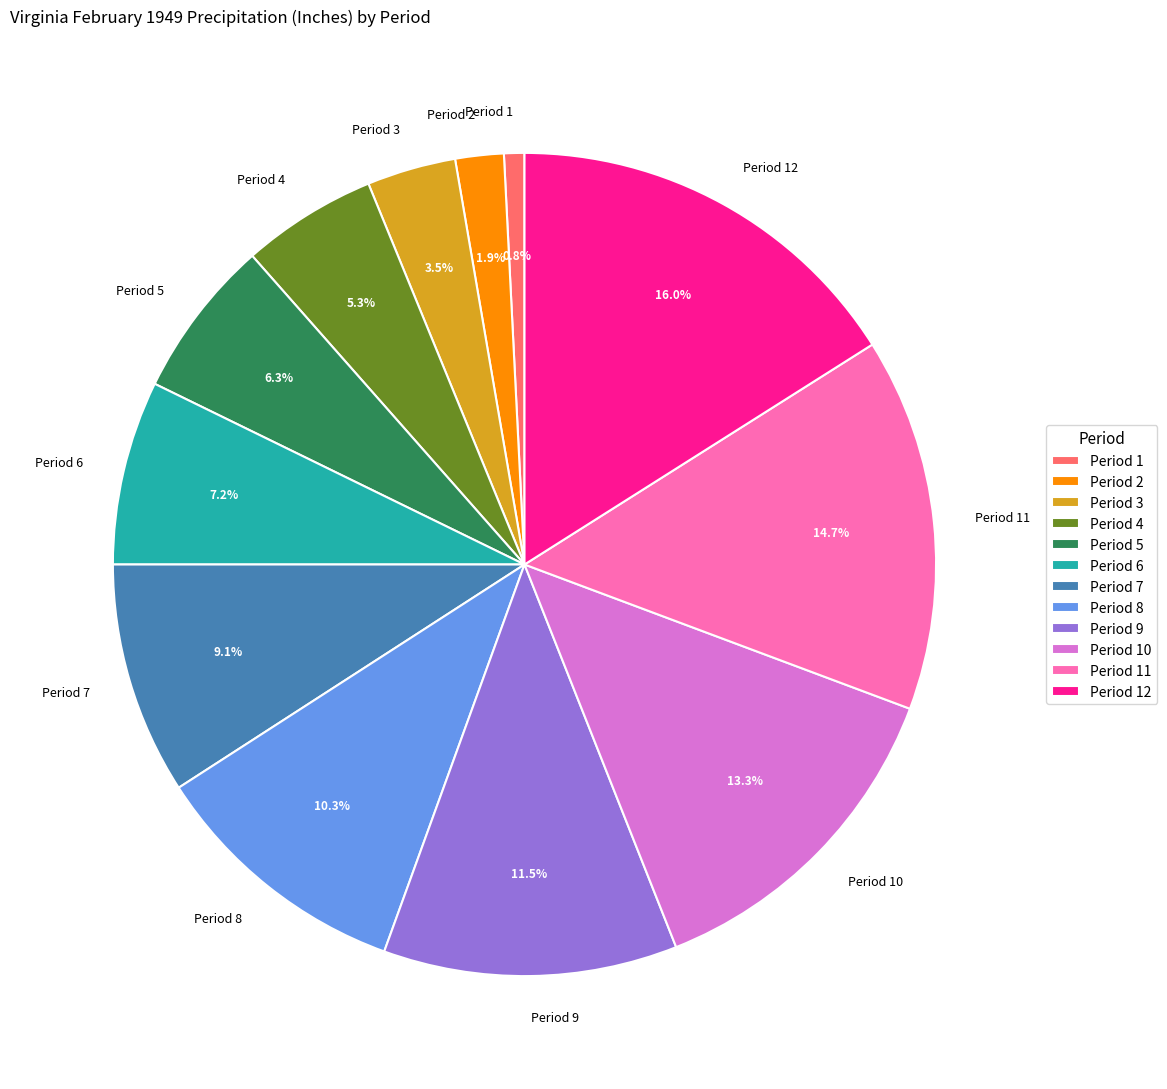

How many segments does this pie chart have?

12